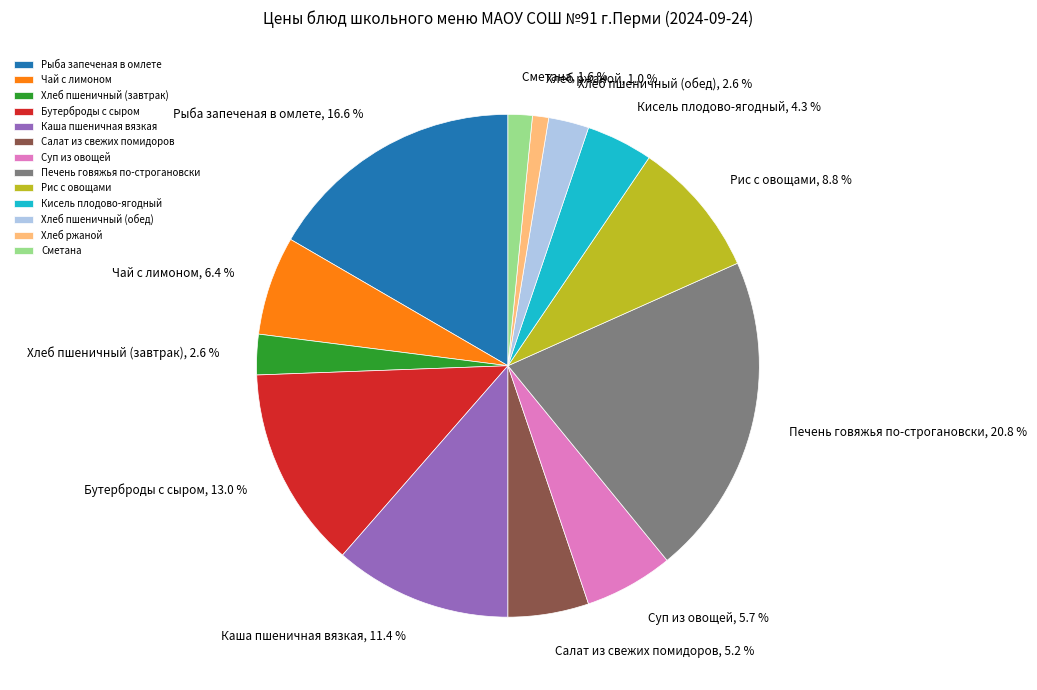

True or false: Чай с лимоном accounts for 6% of the total.

True